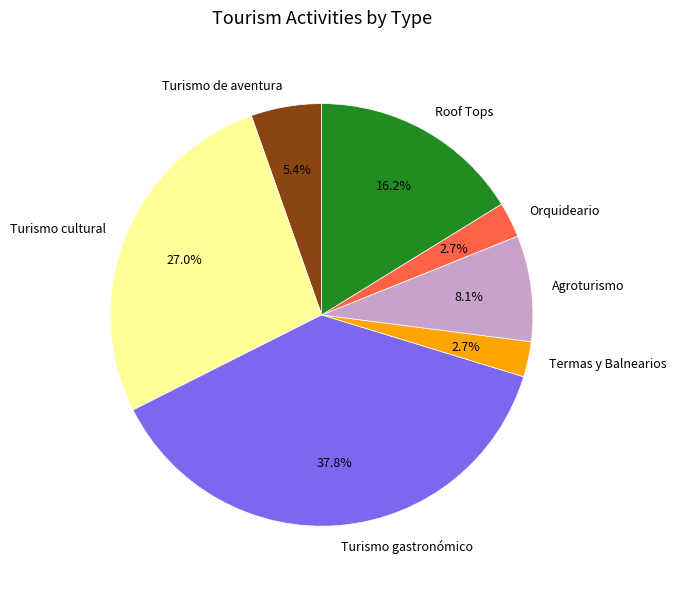

What portion of the pie excludes Termas y Balnearios?

97.3%